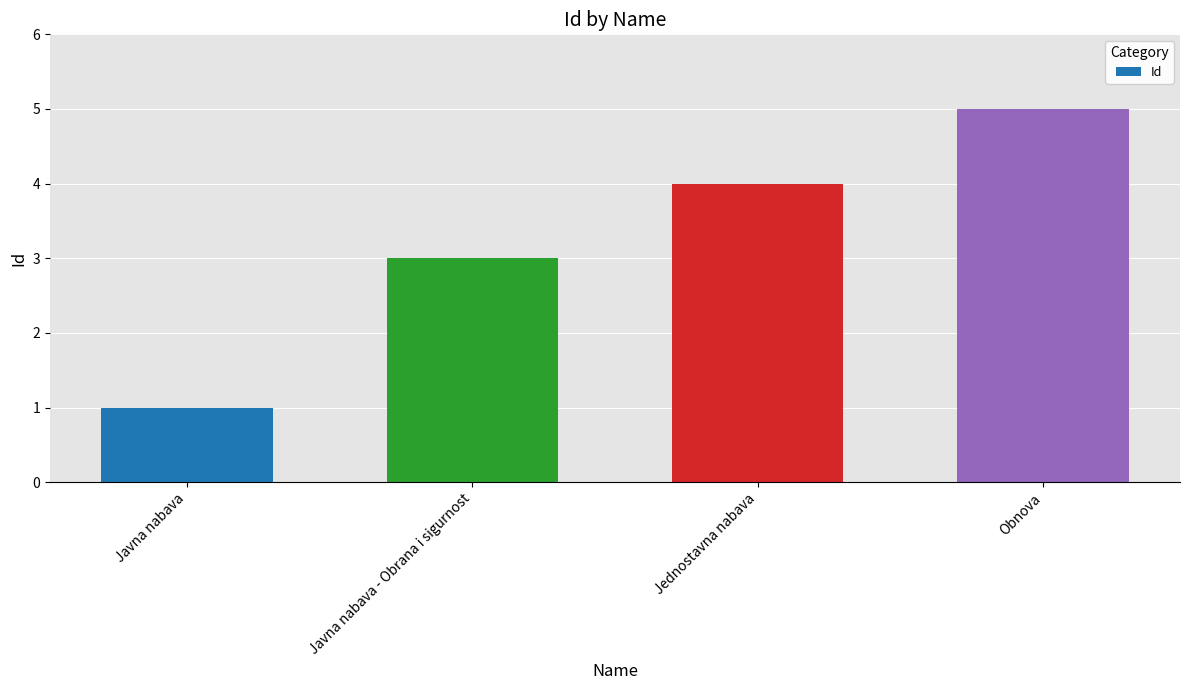

True or false: the data shows 7 at Obnova.

False